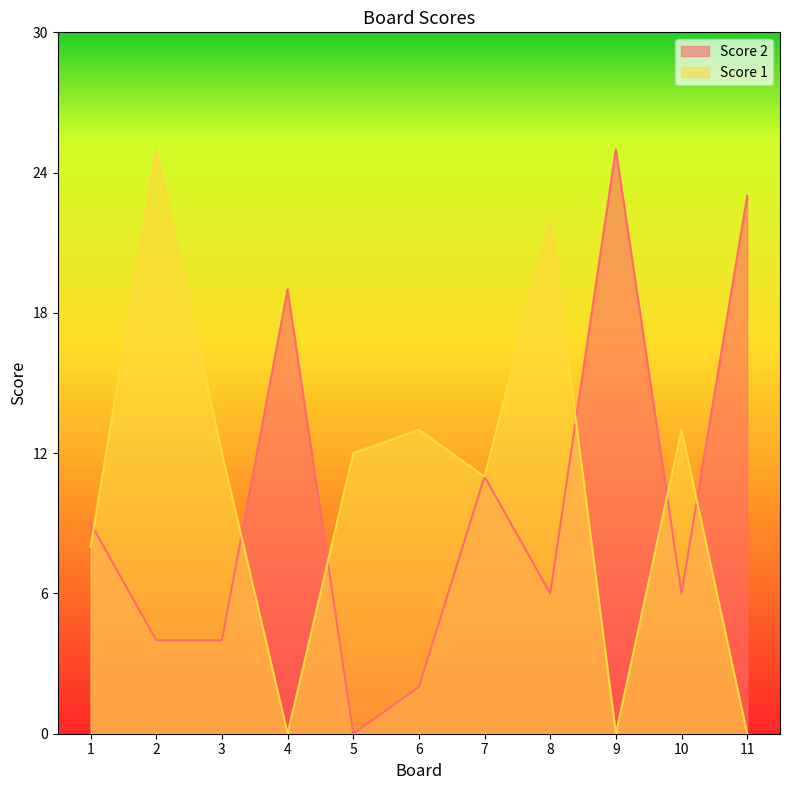

Count the number of data series in this chart.

2